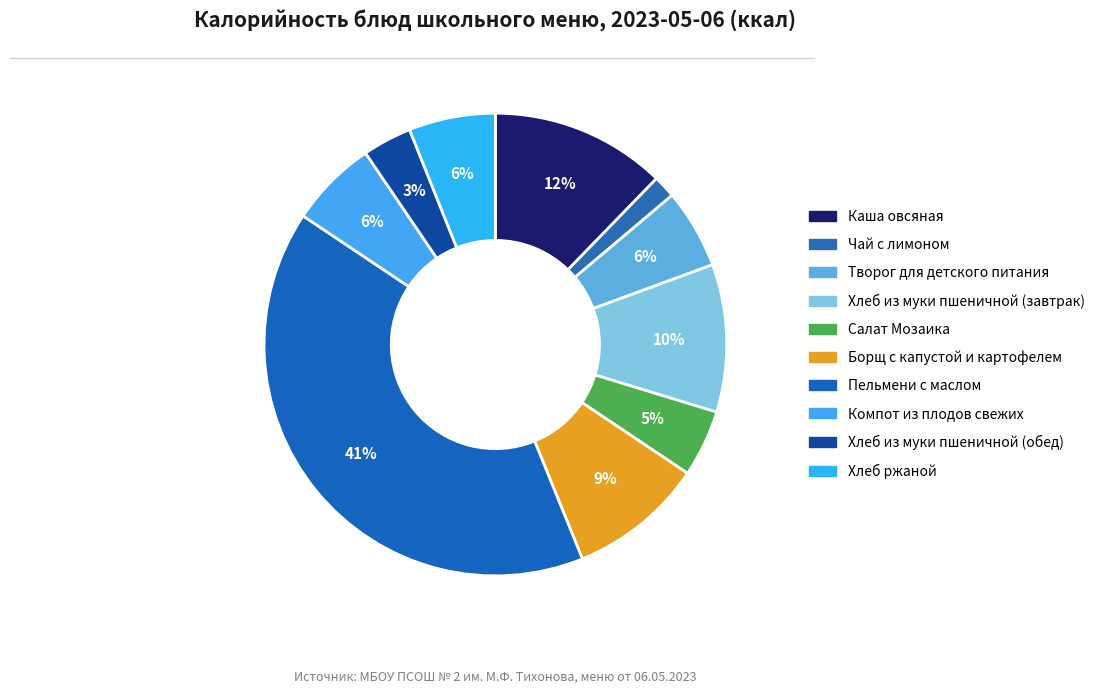

Is there any slice that represents more than half of the pie?

No